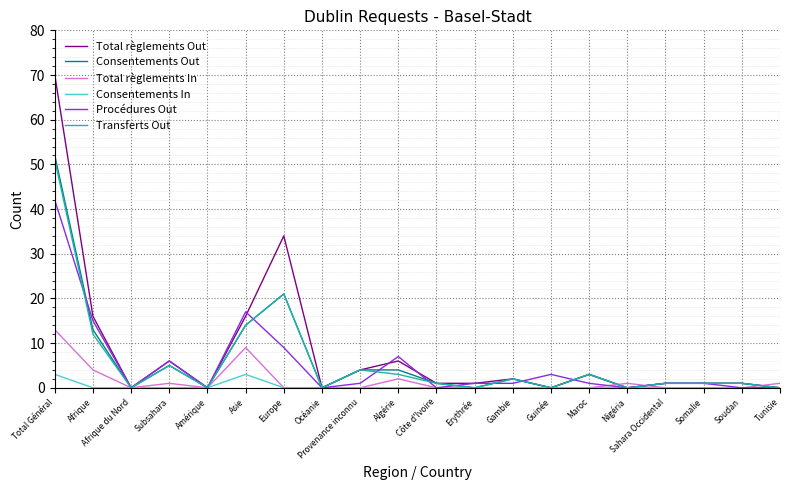

Which series has the largest total across all categories?

Total règlements Out